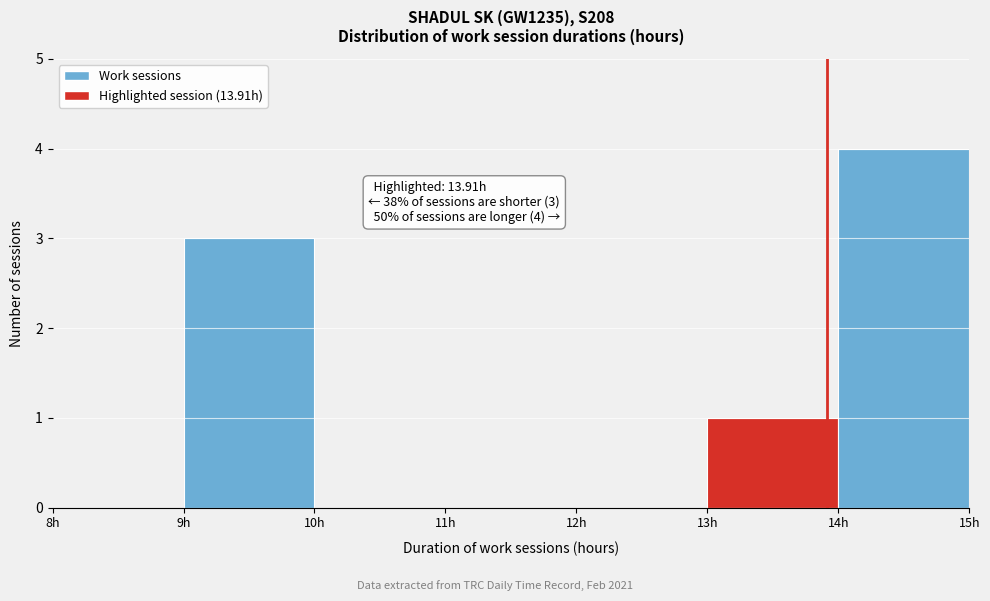

Which range on the x-axis has the tallest bar?

14 to 15